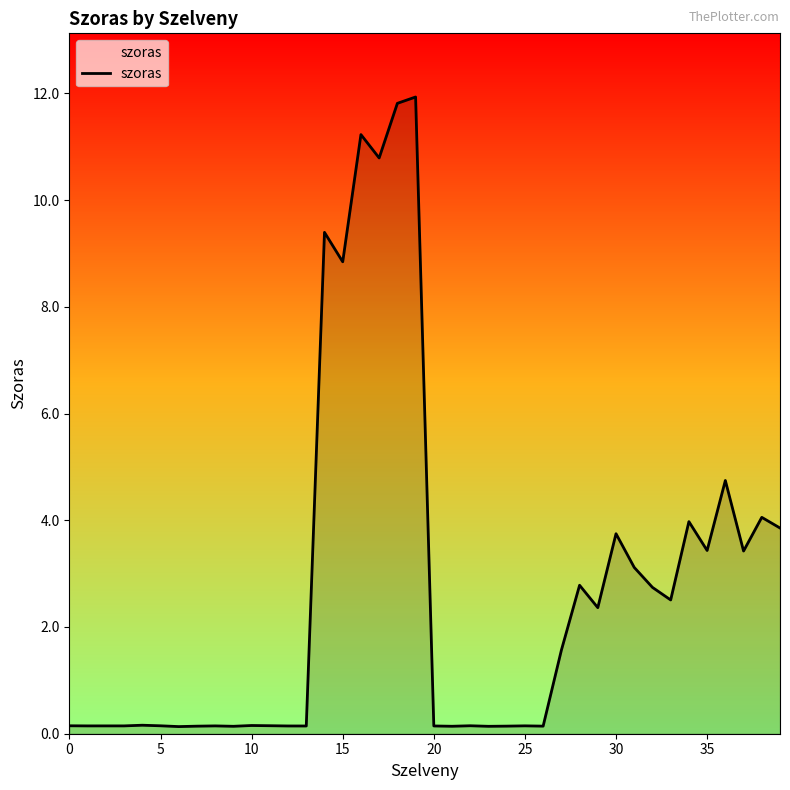

What is the maximum value shown in the chart?

11.9